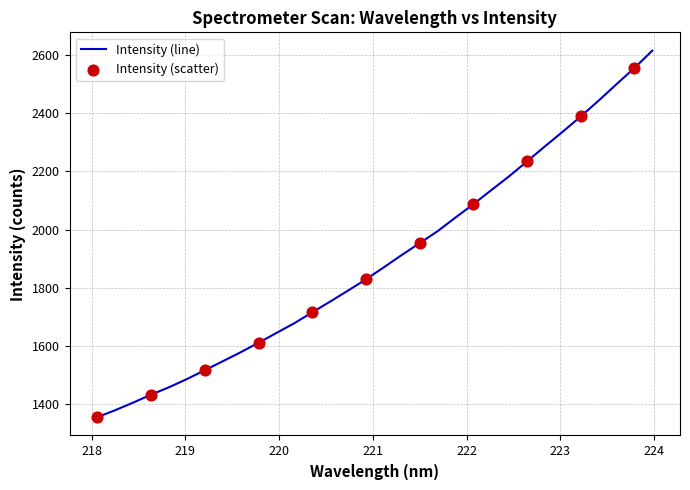

What is the greatest value displayed?

2614.6